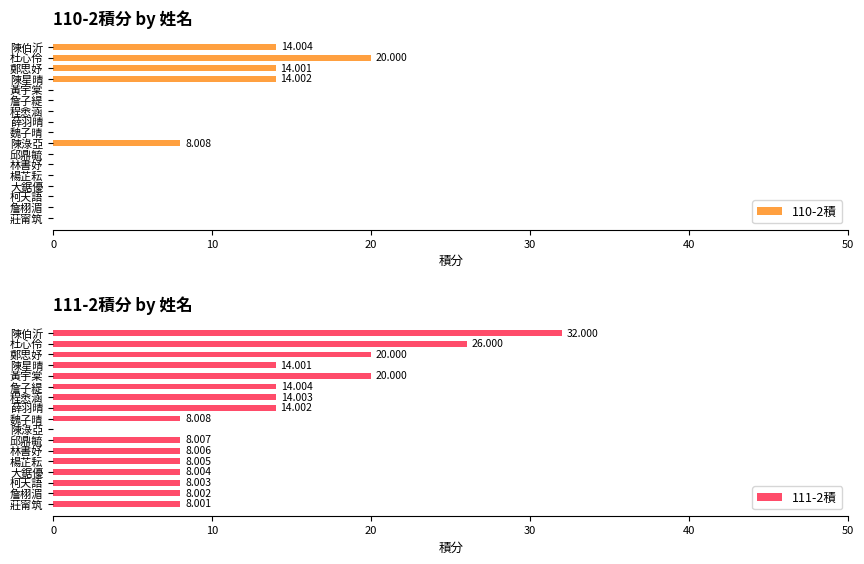

Where is 110-2積 nearest to the value 10?

陳淥亞